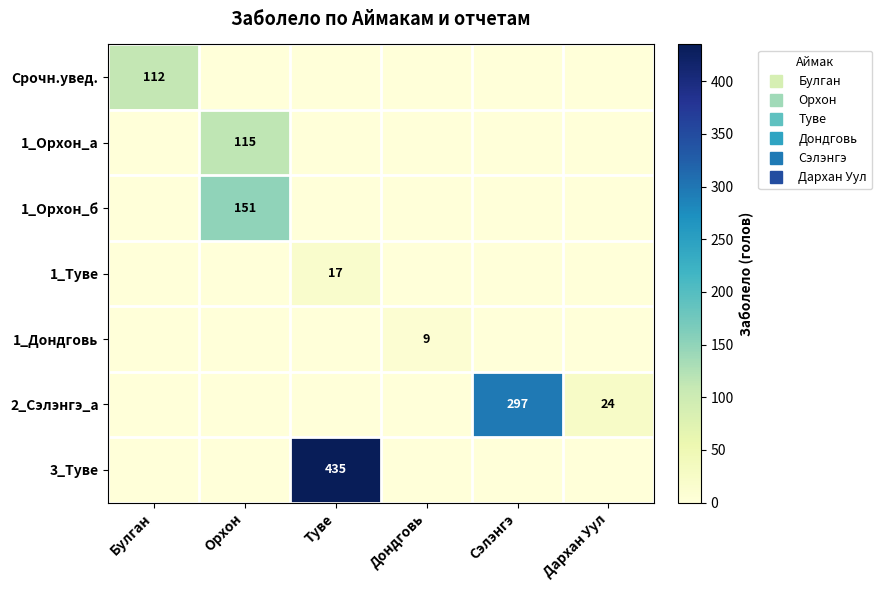

Which series has the widest spread of values?

3_Туве